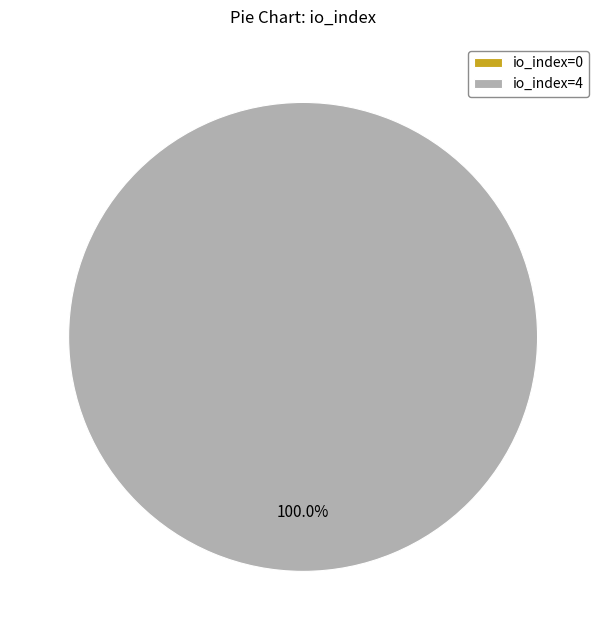

The io_index=4 slice represents 99% of the pie. True or false?

False